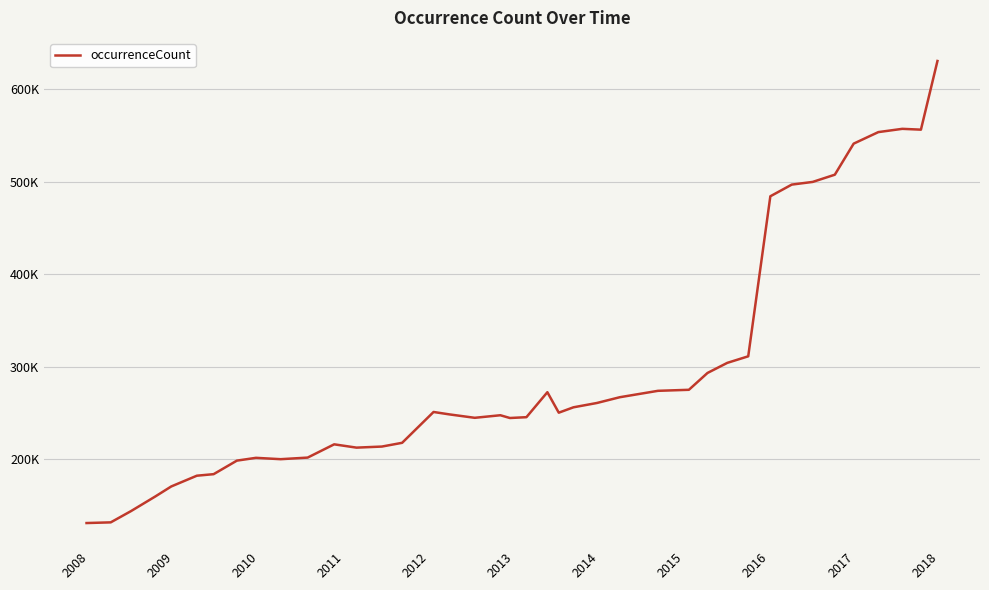

What is the difference between the maximum and minimum values?

499584